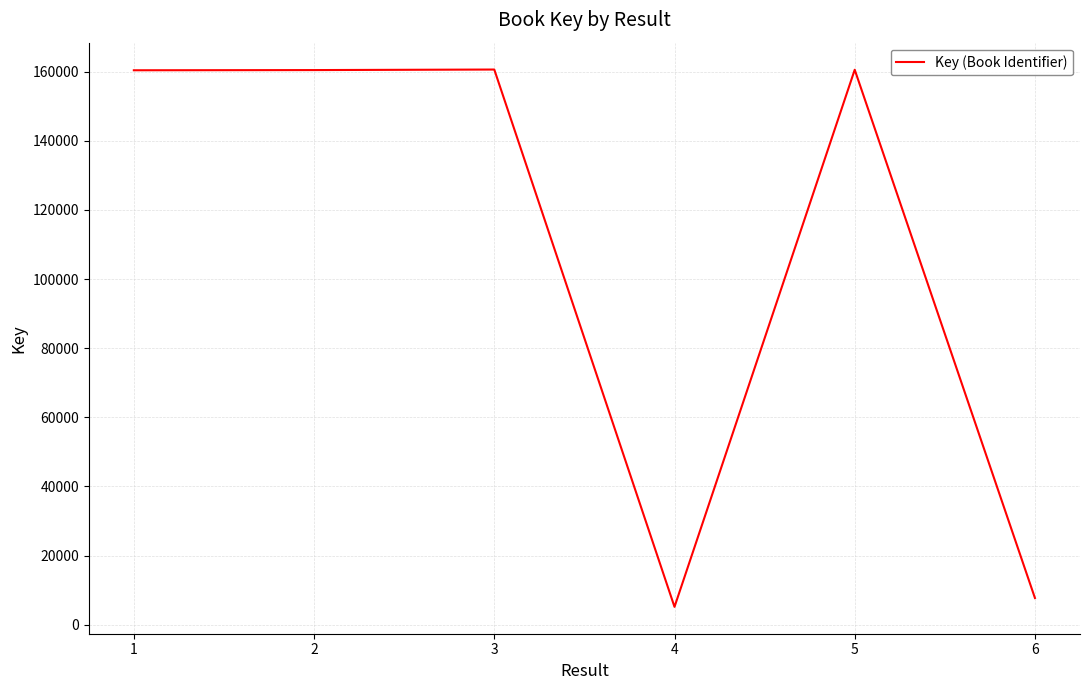

The value at 5 is 160525. True or false?

True